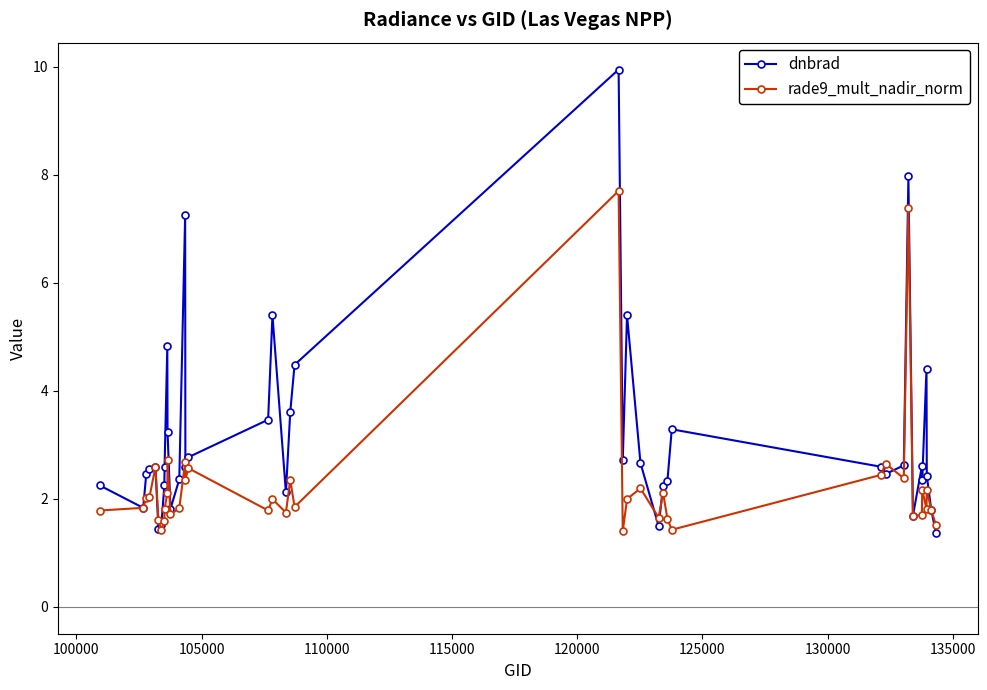

What is the highest value of the rade9_mult_nadir_norm series?

7.7